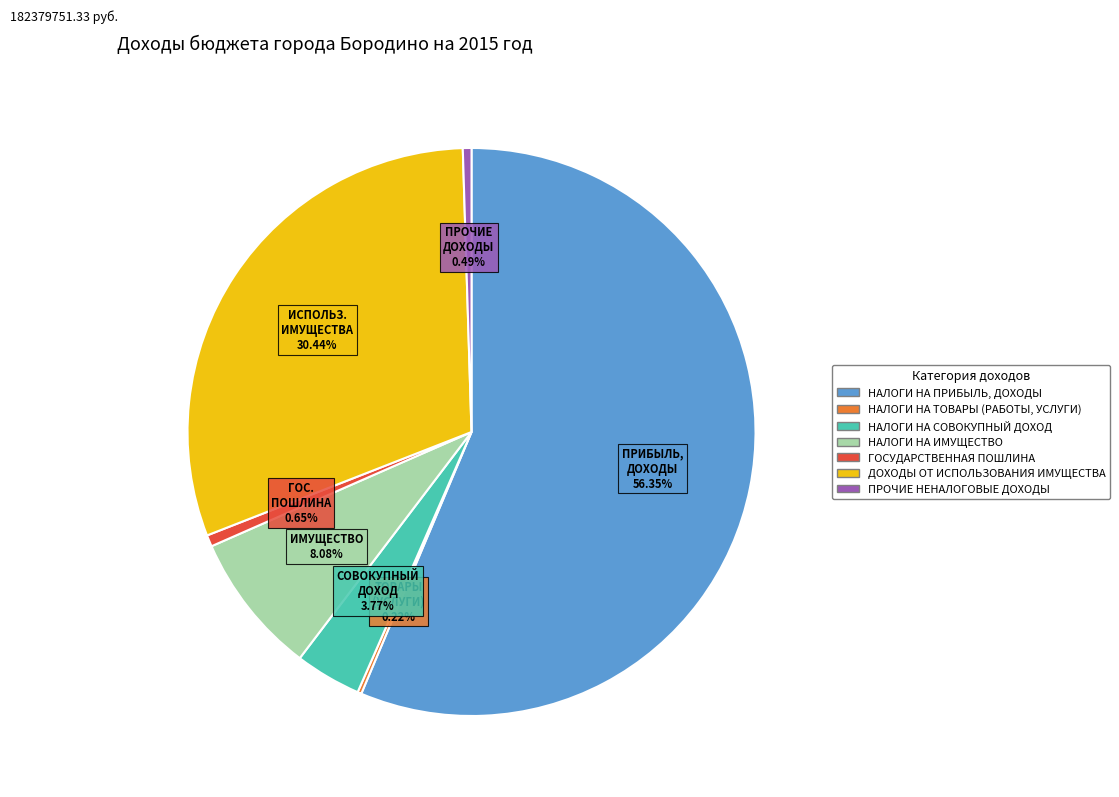

Between НАЛОГИ НА СОВОКУПНЫЙ ДОХОД and ДОХОДЫ ОТ ИСПОЛЬЗОВАНИЯ ИМУЩЕСТВА, which is larger?

ДОХОДЫ ОТ ИСПОЛЬЗОВАНИЯ ИМУЩЕСТВА